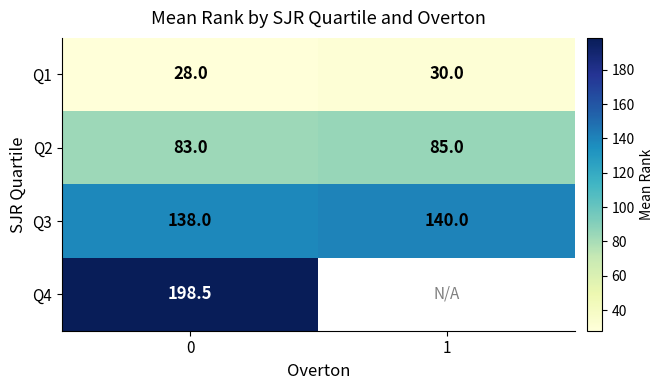

Count the Q3 values in the range 138 to 140.

2